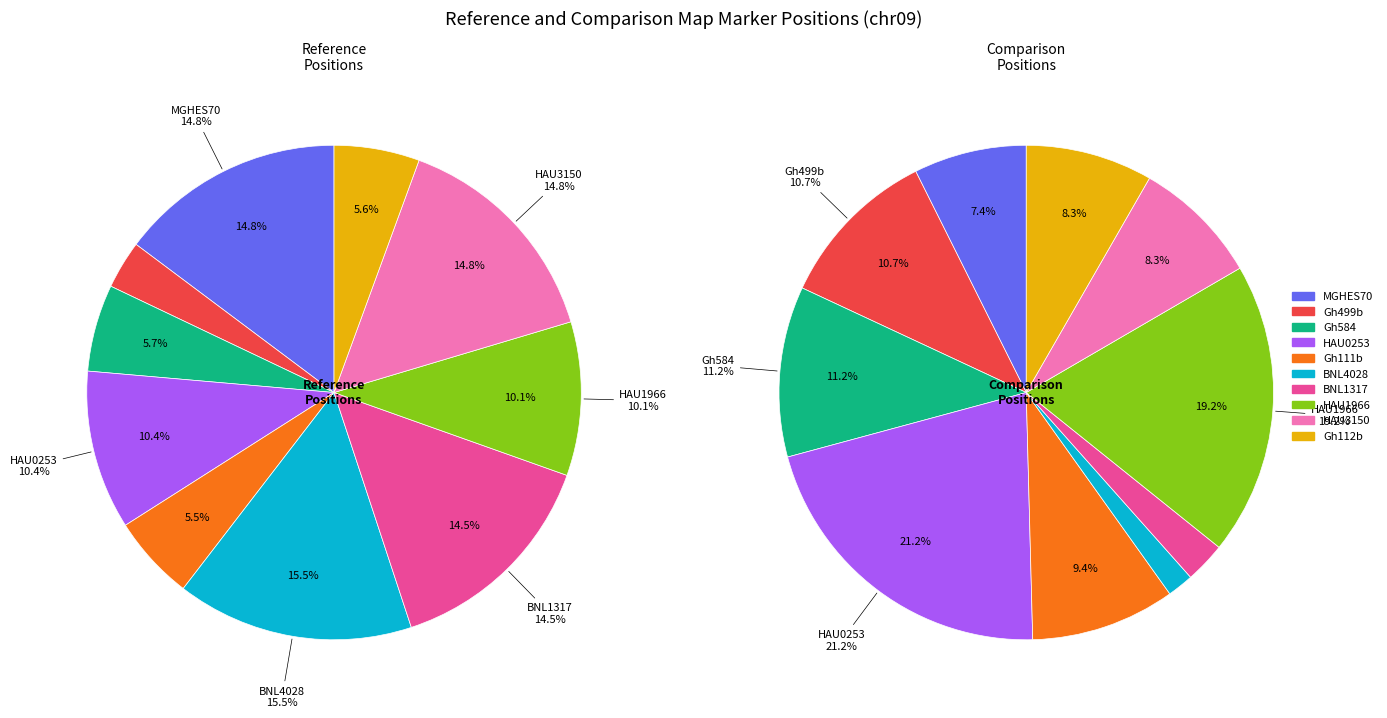

The MGHES70 slice represents 15% of the pie. True or false?

True